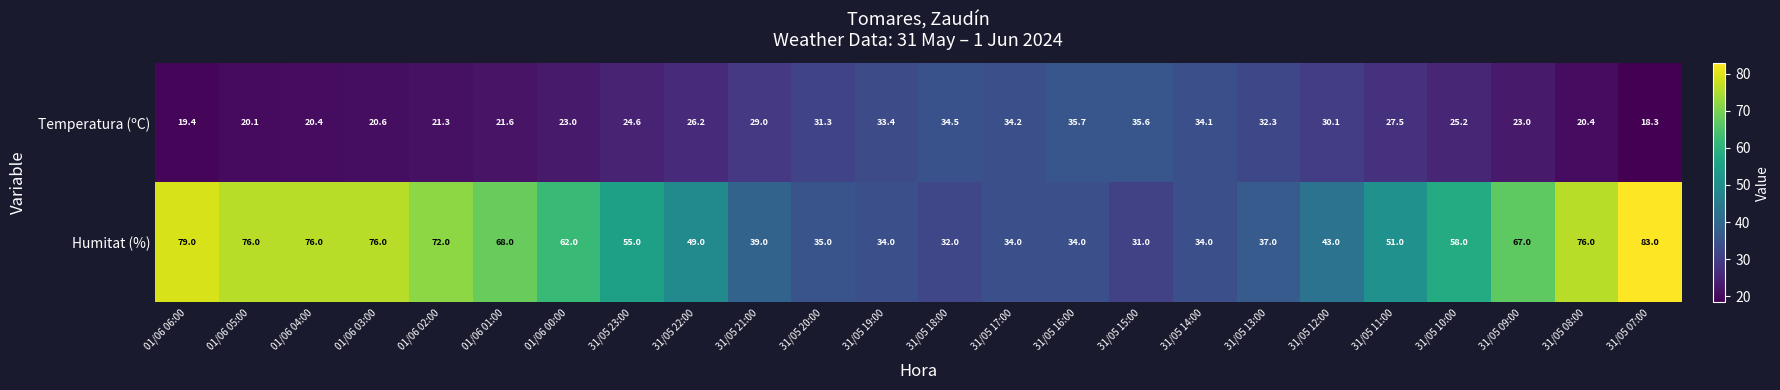

True or false: Humitat (%) has a value of 8.7 at 31/05 20:00.

False